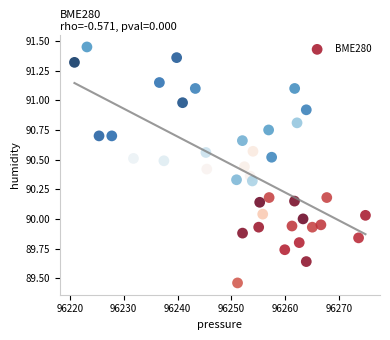

What is the range of X values (max minus min)?

54.1